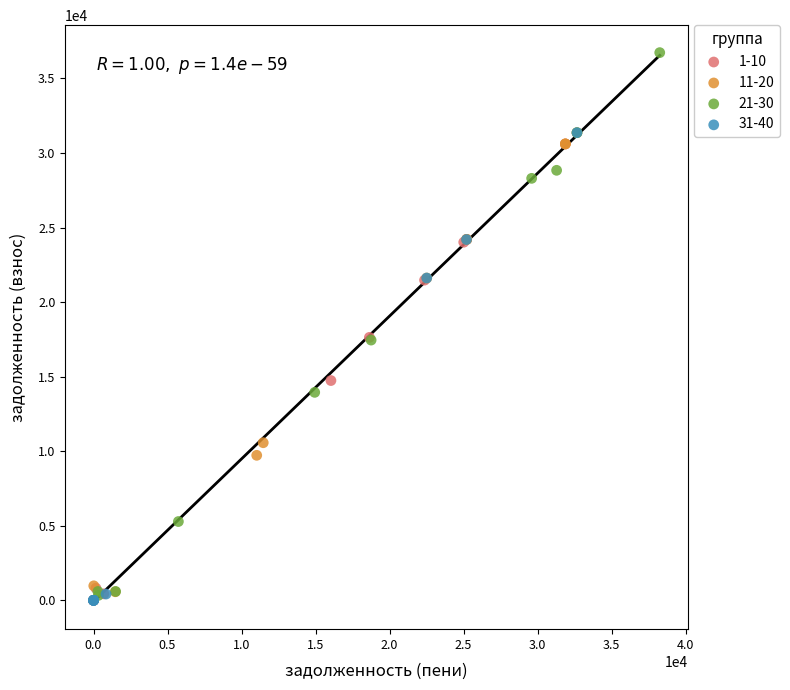

Which series has the widest spread of Y values?

21-30